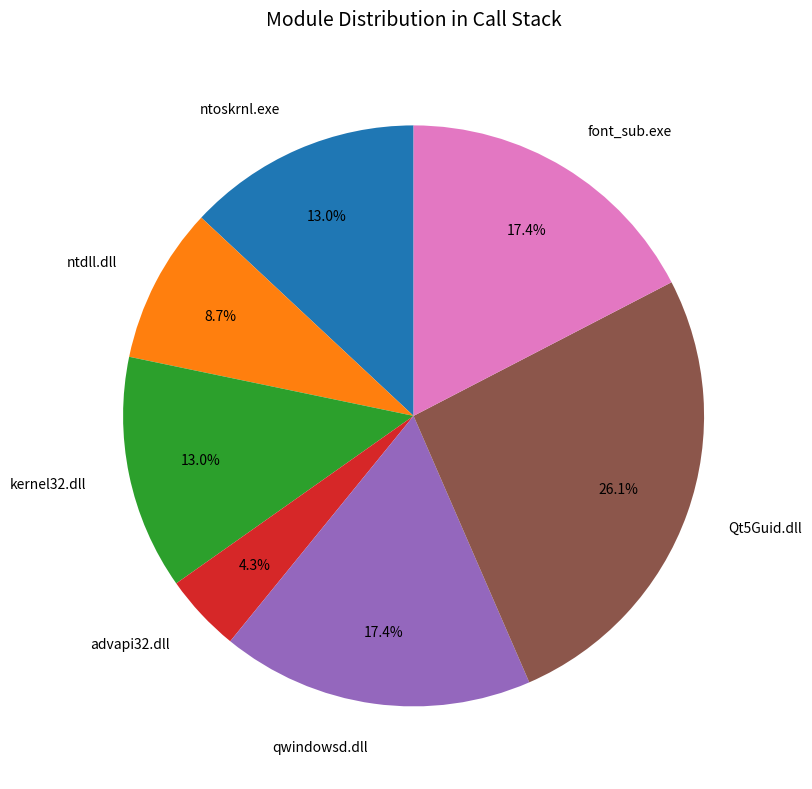

Is there any slice that represents more than half of the pie?

No